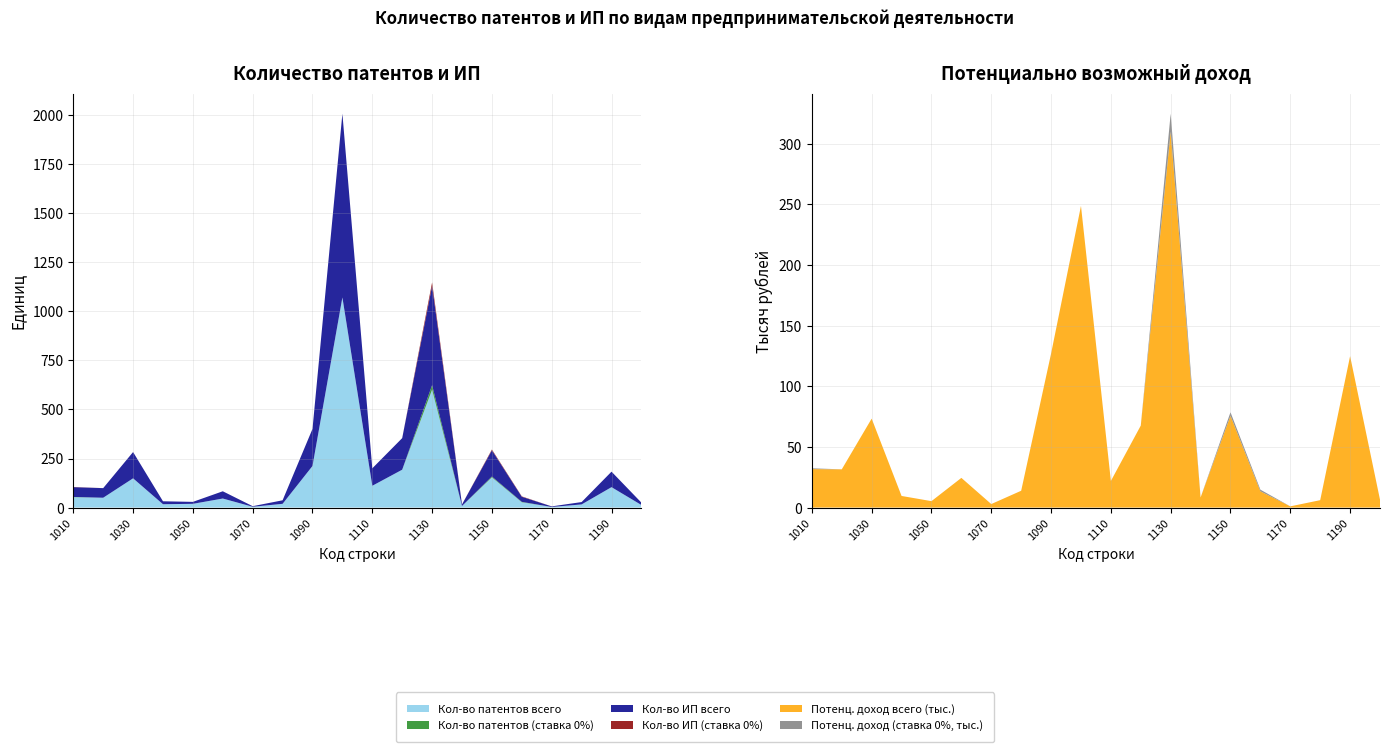

Reading left to right, list all the values displayed in this chart.

Кол-во патентов всего: 1010=53.0	1020=50.0	1030=149.0	1040=17.0	1050=19.0	1060=46.0	1070=4.0	1080=19.0	1090=212.0	1100=1071.0	1110=111.0	1120=193.0	1130=601.0	1140=8.0	1150=154.0	1160=27.0	1170=3.0	1180=16.0	1190=104.0	1200=13.0
Кол-во патентов (ставка 0%): 1010=1.0	1020=0.0	1030=0.0	1040=0.0	1050=0.0	1060=0.0	1070=0.0	1080=0.0	1090=0.0	1100=0.0	1110=0.0	1120=0.0	1130=23.0	1140=0.0	1150=4.0	1160=2.0	1170=0.0	1180=0.0	1190=0.0	1200=0.0
Кол-во ИП всего: 1010=50.0	1020=49.0	1030=134.0	1040=15.0	1050=10.0	1060=37.0	1070=3.0	1080=18.0	1090=189.0	1100=937.0	1110=89.0	1120=161.0	1130=506.0	1140=8.0	1150=134.0	1160=26.0	1170=3.0	1180=12.0	1190=79.0	1200=12.0
Кол-во ИП (ставка 0%): 1010=1.0	1020=0.0	1030=0.0	1040=0.0	1050=0.0	1060=0.0	1070=0.0	1080=0.0	1090=0.0	1100=0.0	1110=0.0	1120=0.0	1130=18.0	1140=0.0	1150=4.0	1160=2.0	1170=0.0	1180=0.0	1190=0.0	1200=0.0
Потенц. доход всего (тыс.): 1010=31.7	1020=31.5	1030=73.3	1040=9.6	1050=5.3	1060=24.5	1070=2.9	1080=13.9	1090=126.9	1100=248.7	1110=21.9	1120=67.6	1130=309.9	1140=8.3	1150=75.7	1160=13.4	1170=1.0	1180=6.1	1190=124.9	1200=6.5
Потенц. доход (ставка 0%, тыс.): 1010=0.6	1020=0.0	1030=0.0	1040=0.0	1050=0.0	1060=0.0	1070=0.0	1080=0.0	1090=0.0	1100=0.0	1110=0.0	1120=0.0	1130=14.8	1140=0.0	1150=2.9	1160=1.4	1170=0.0	1180=0.0	1190=0.0	1200=0.0